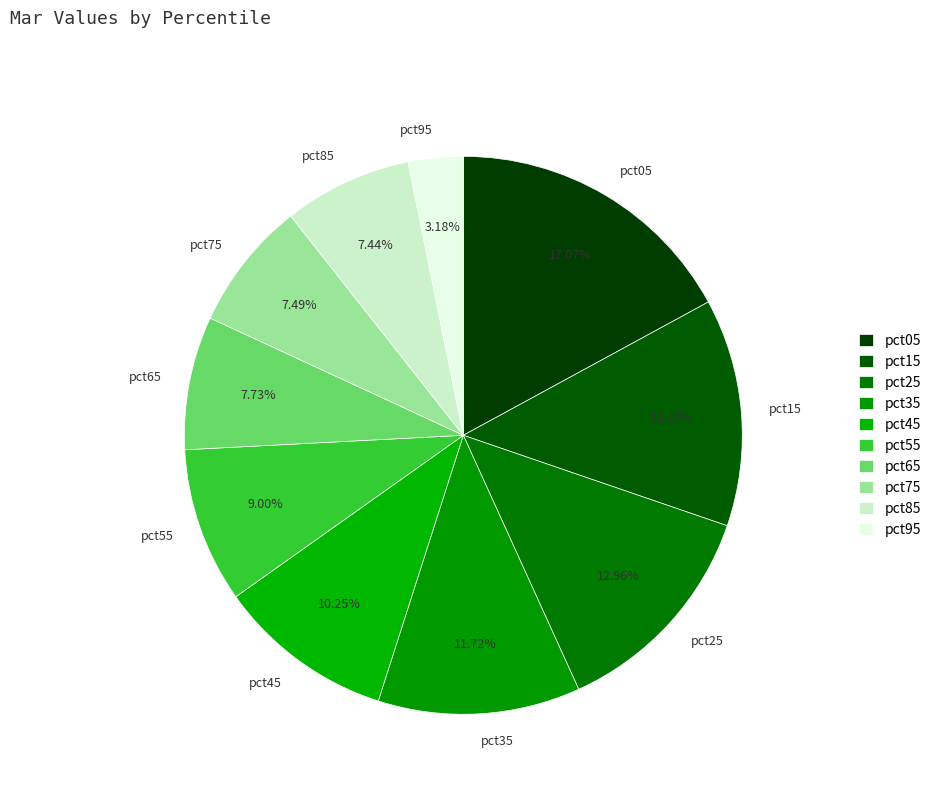

What percentage is the pct05 slice, to the nearest percent?

17%